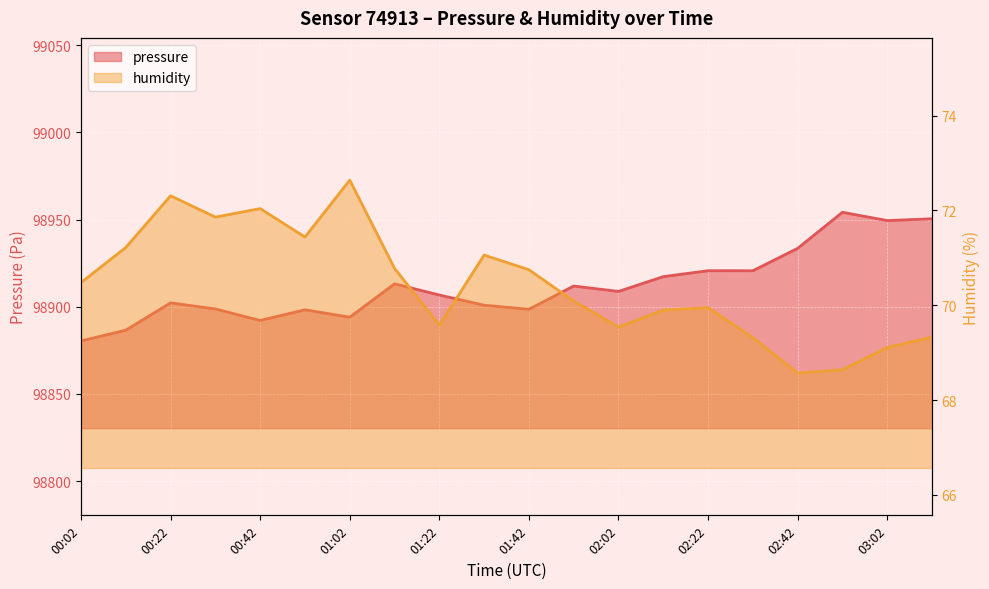

Which series has the largest total across all categories?

pressure